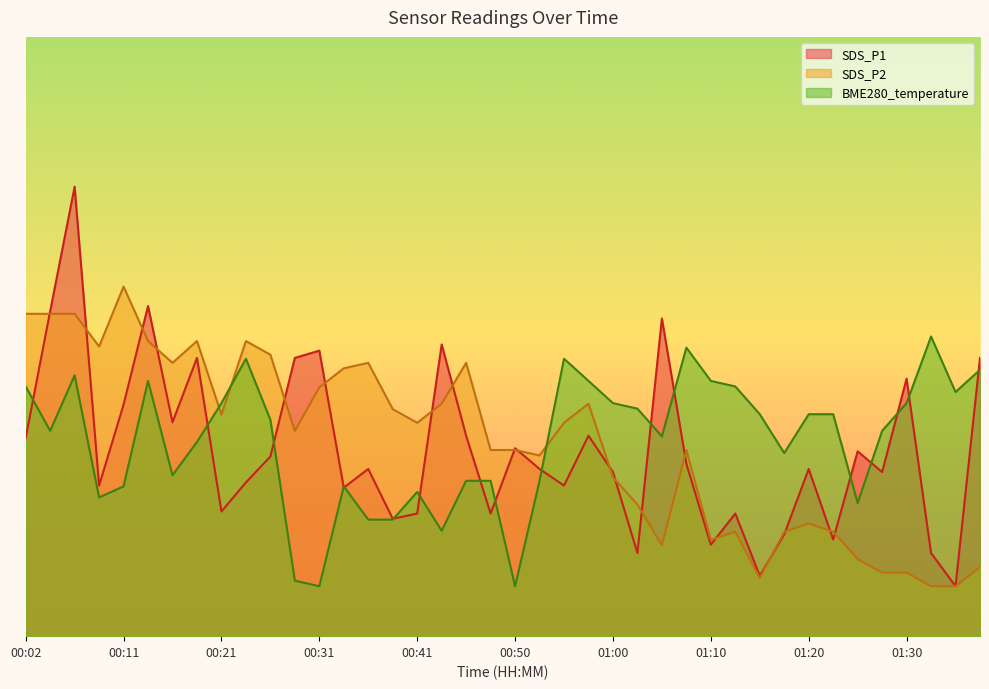

Where is the first local minimum for BME280_temperature?

00:04